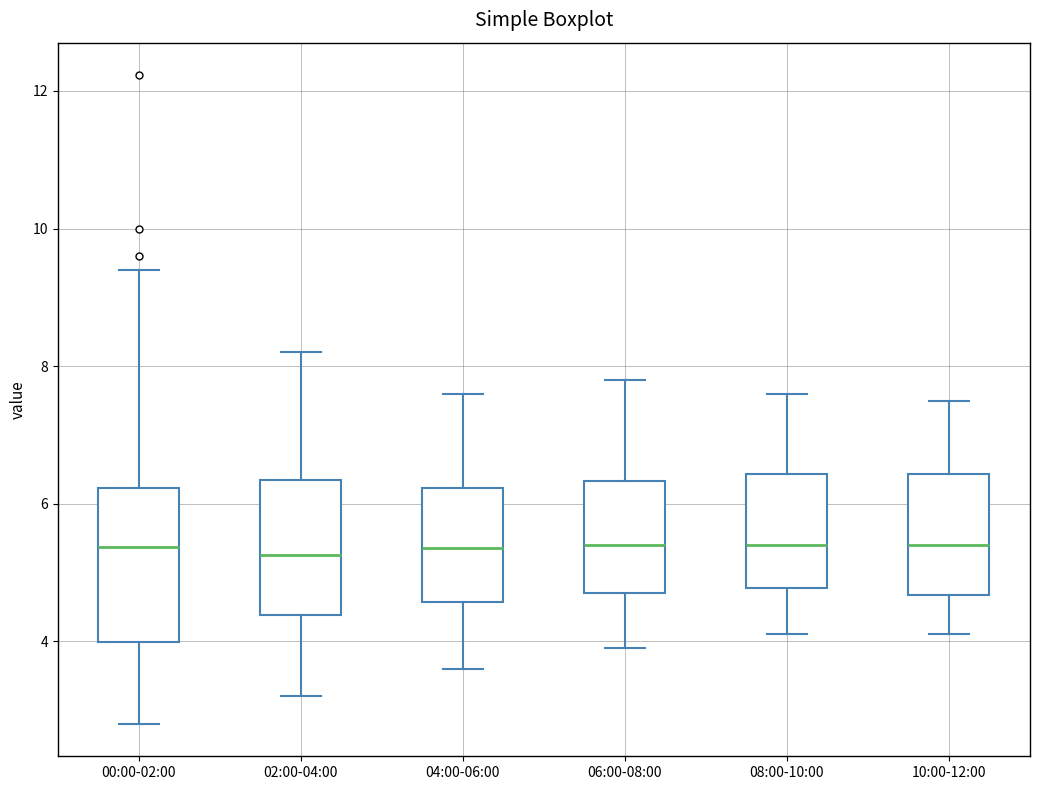

Where is the lower edge of the box for 10:00-12:00 on the y-axis? The values are not printed on the chart, so give them approximately, as read against the axis.

4.6